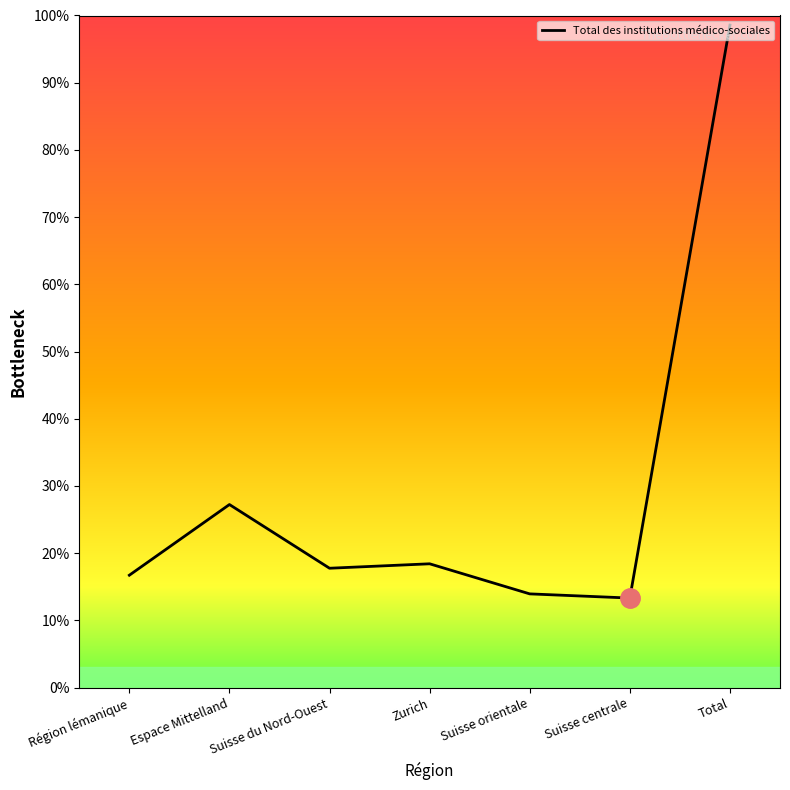

What position from the right is Suisse orientale?

3